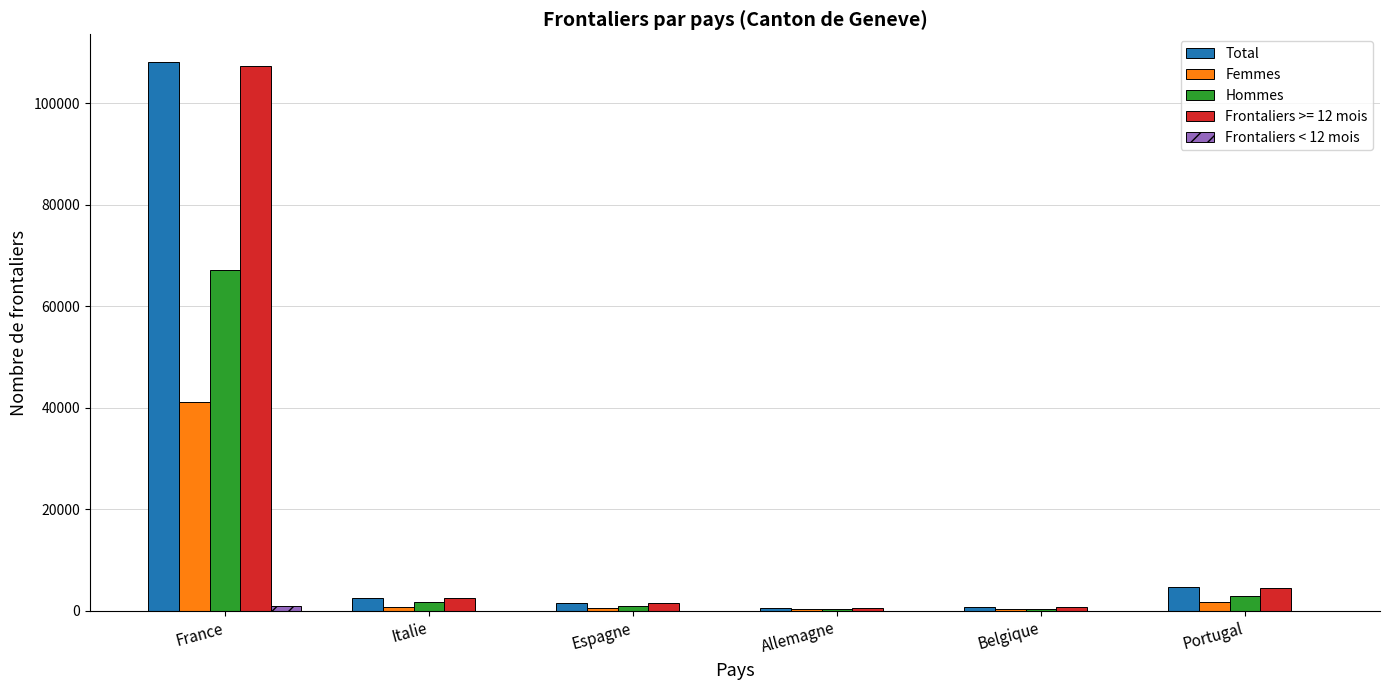

The value of Total at France is 108181. True or false?

True